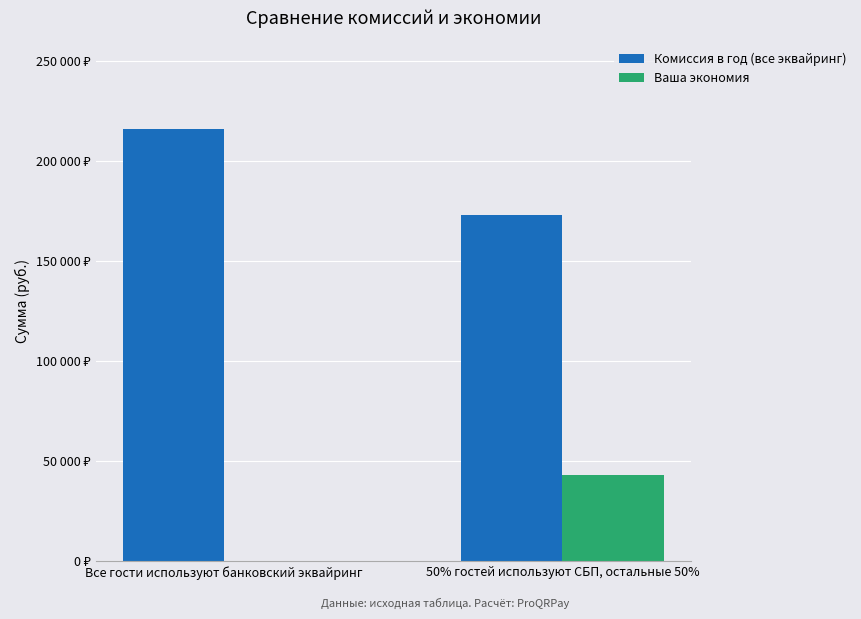

Are the bars grouped side by side (vs. stacked)?

Yes